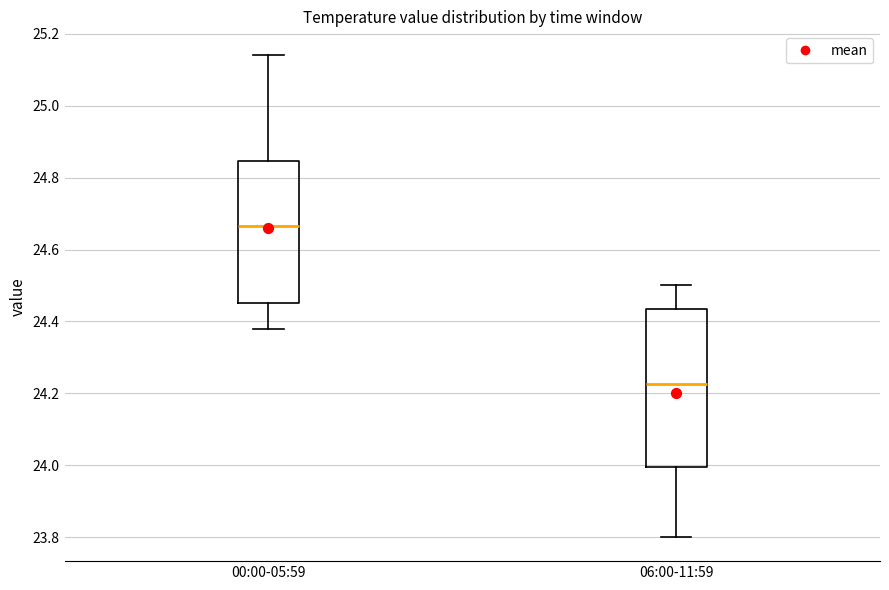

Reading left to right, transcribe this box plot: for each box, give where its median line is, the range the box spans, and where its two whiskers end, as read against the y-axis. The values are not printed on the chart, so give them approximately, as read against the axis.

00:00-05:59: median 24.66, box 24.46 to 24.84, whiskers 24.38 to 25.14
06:00-11:59: median 24.22, box 24.00 to 24.44, whiskers 23.80 to 24.50